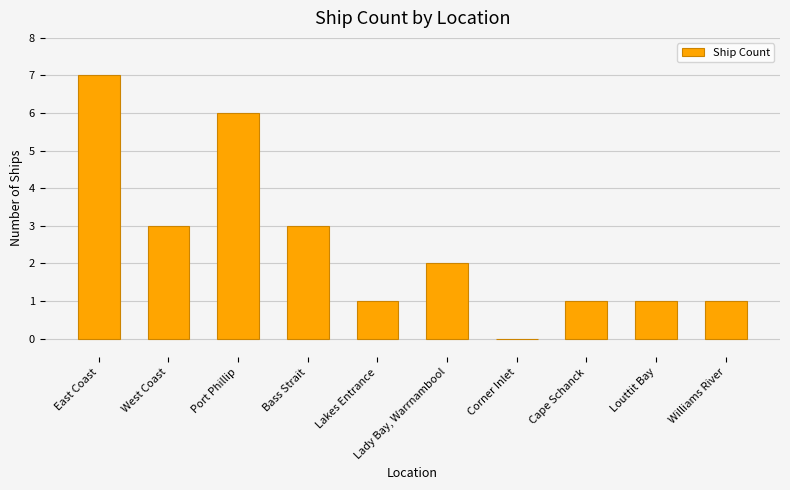

At which category does the chart reach its peak across all series?

East Coast